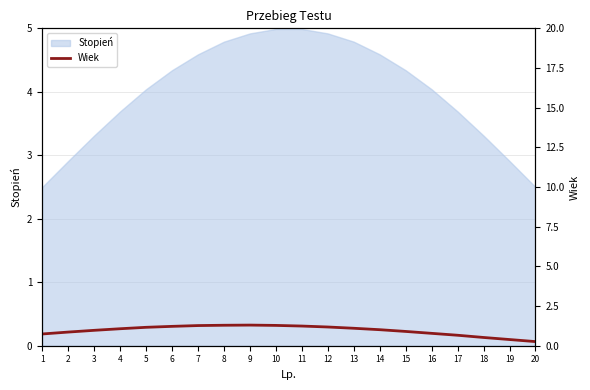

The Stopień series shows 6.9 at 16. True or false?

False